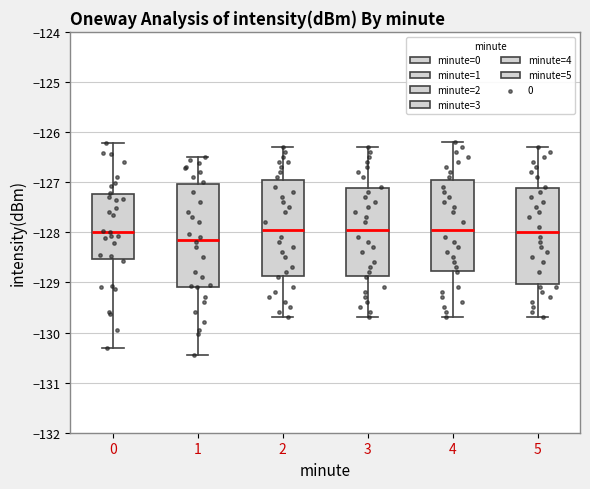

Reading left to right, transcribe this box plot: for each box, give where its median line is, the range the box spans, and where its two whiskers end, as read against the y-axis. The values are not printed on the chart, so give them approximately, as read against the axis.

0: median -128.0, box -128.5 to -127.2, whiskers -130.3 to -126.2
1: median -128.1, box -129.1 to -127.0, whiskers -130.5 to -126.5
2: median -127.9, box -128.9 to -126.9, whiskers -129.7 to -126.3
3: median -127.9, box -128.9 to -127.1, whiskers -129.7 to -126.3
4: median -127.9, box -128.8 to -126.9, whiskers -129.7 to -126.2
5: median -128.0, box -129.0 to -127.1, whiskers -129.7 to -126.3